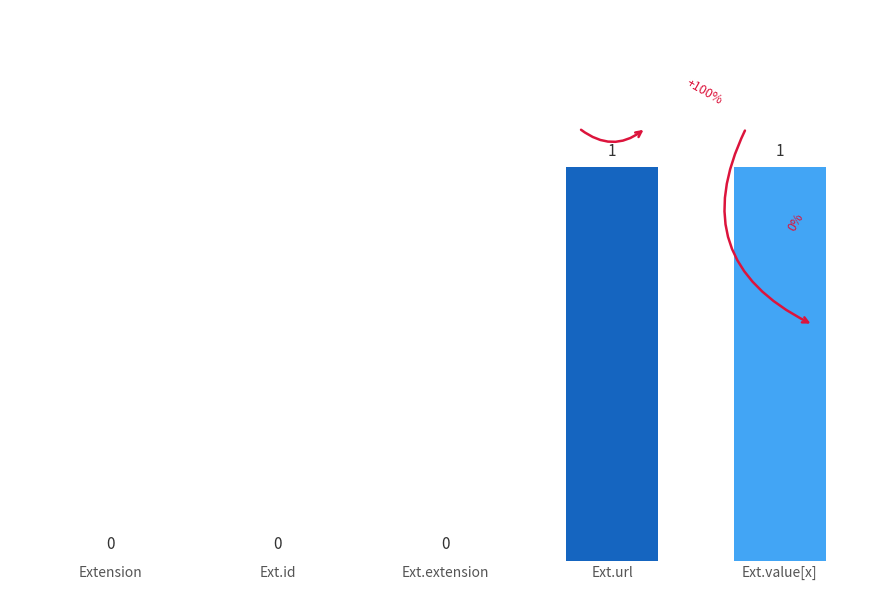

Reading left to right, extract all data points from this chart.

Extension=0	Ext.id=0	Ext.extension=0	Ext.url=50	Ext.value[x]=50